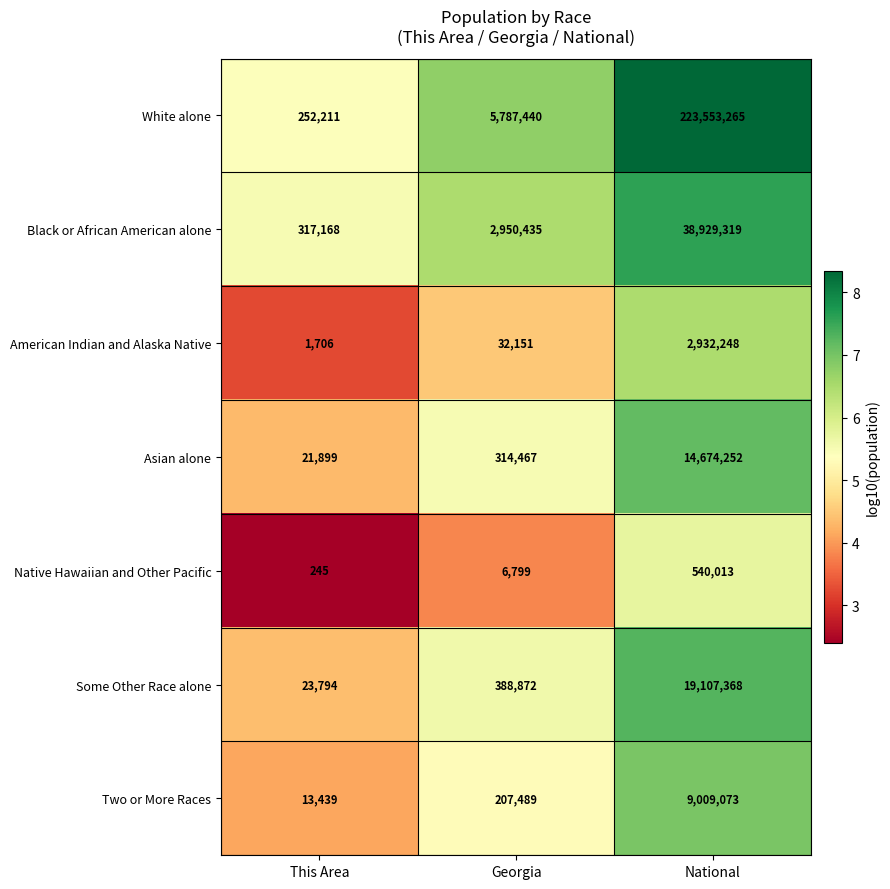

What is the spread (max minus min) of values at This Area?

316923